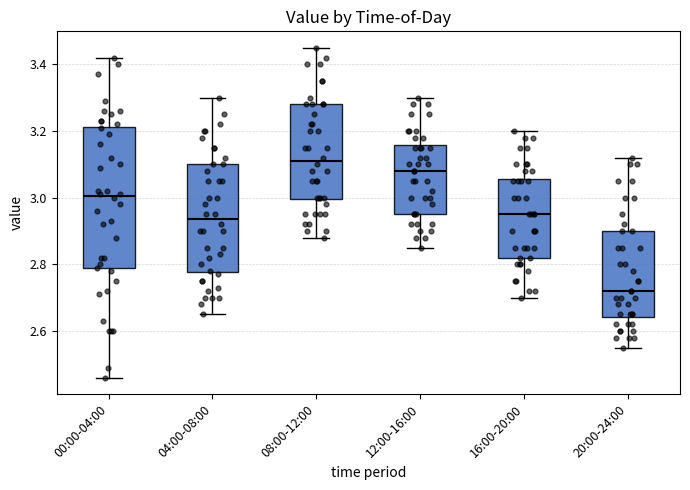

Reading left to right, read every box against the y-axis: the position of its median line, the range the box covers, and the ends of its whiskers. The values are not printed on the chart, so give them approximately, as read against the axis.

00:00-04:00: median 3.00, box 2.78 to 3.22, whiskers 2.46 to 3.42
04:00-08:00: median 2.94, box 2.78 to 3.10, whiskers 2.66 to 3.30
08:00-12:00: median 3.12, box 3.00 to 3.28, whiskers 2.88 to 3.46
12:00-16:00: median 3.08, box 2.96 to 3.16, whiskers 2.86 to 3.30
16:00-20:00: median 2.96, box 2.82 to 3.06, whiskers 2.70 to 3.20
20:00-24:00: median 2.72, box 2.64 to 2.90, whiskers 2.56 to 3.12